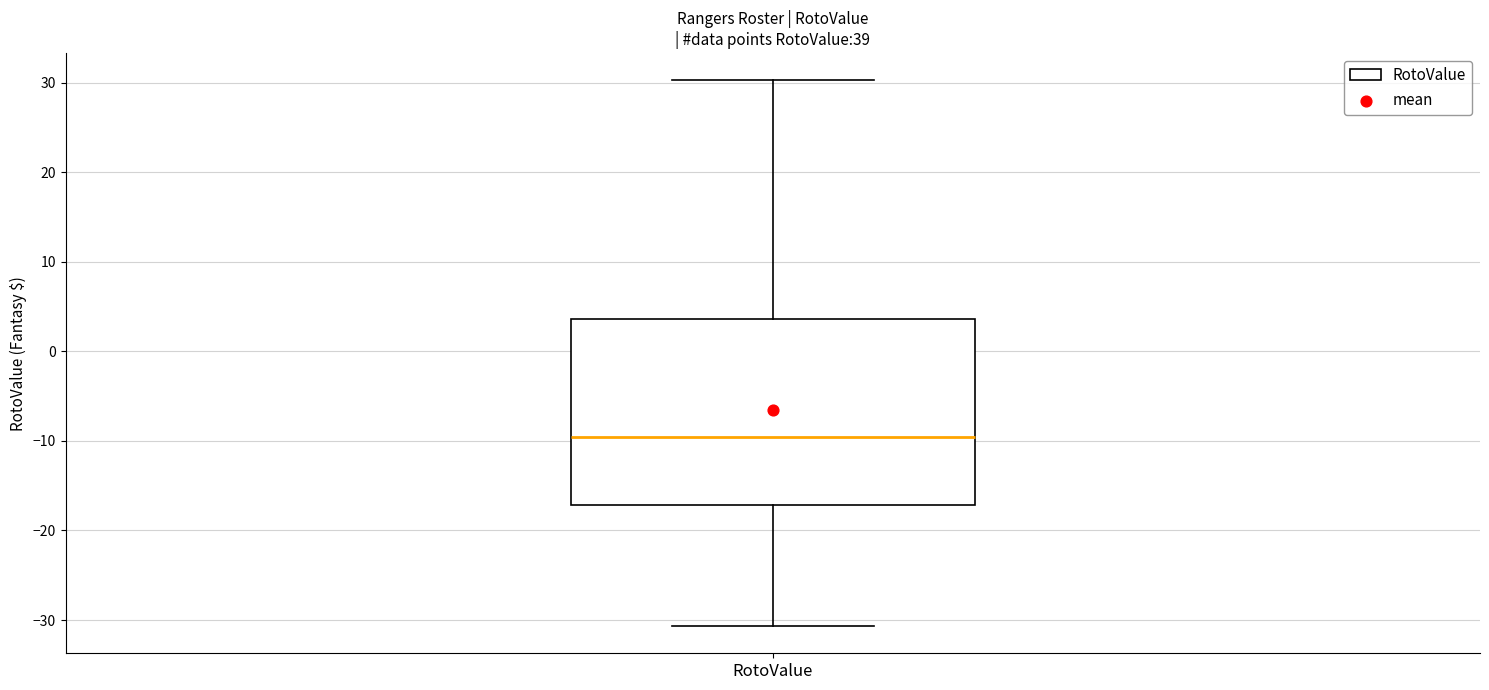

Where does the lower whisker of the box for RotoValue end on the y-axis? The values are not printed on the chart, so give them approximately, as read against the axis.

-31